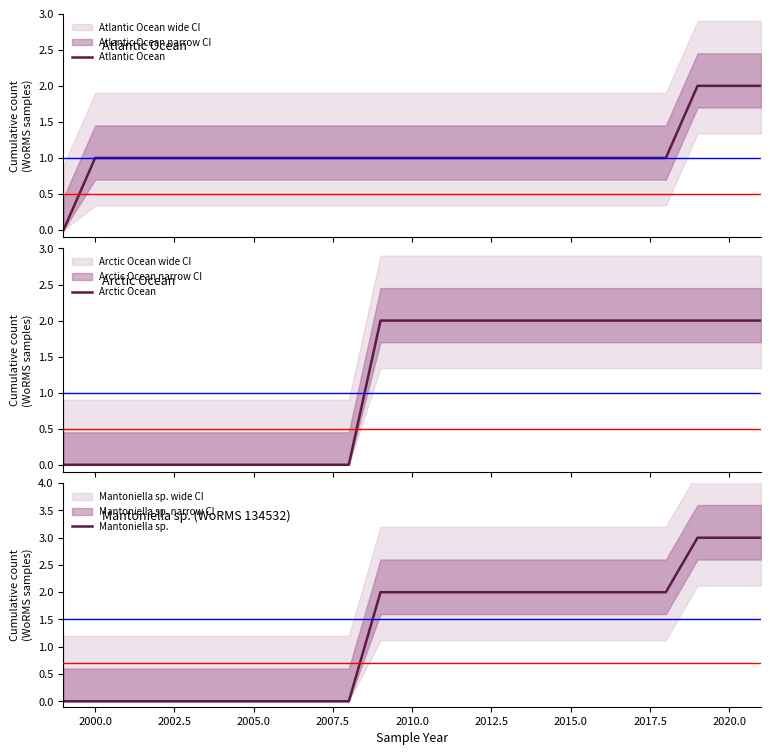

Is it true that Mantoniella sp. equals 2 at 2015.0?

True